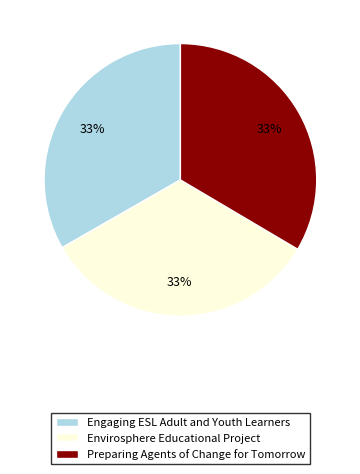

True or false: Envirosphere Educational Project accounts for 18% of the total.

False